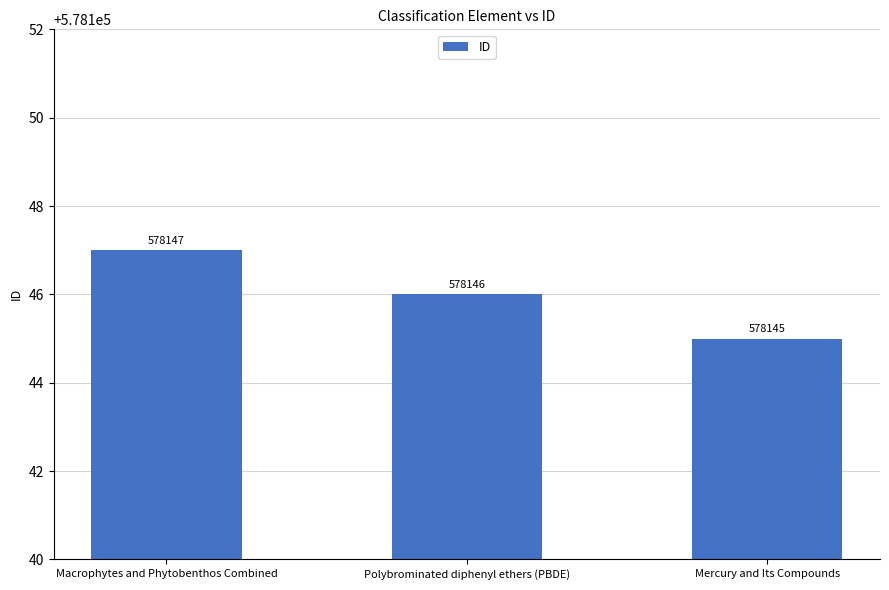

What is the maximum value shown in the chart?

578147